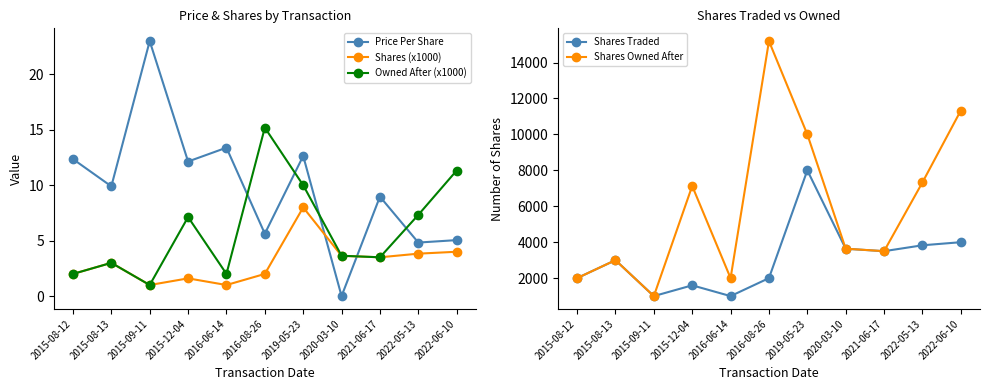

Is it true that Shares Traded equals 11934.5 at 2019-05-23?

False